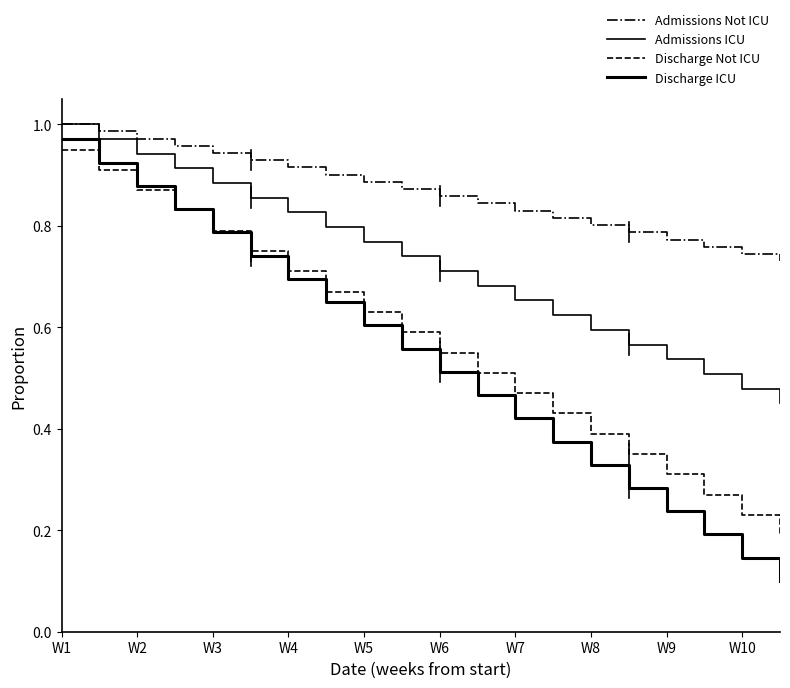

Does the chart have visible grid lines?

No